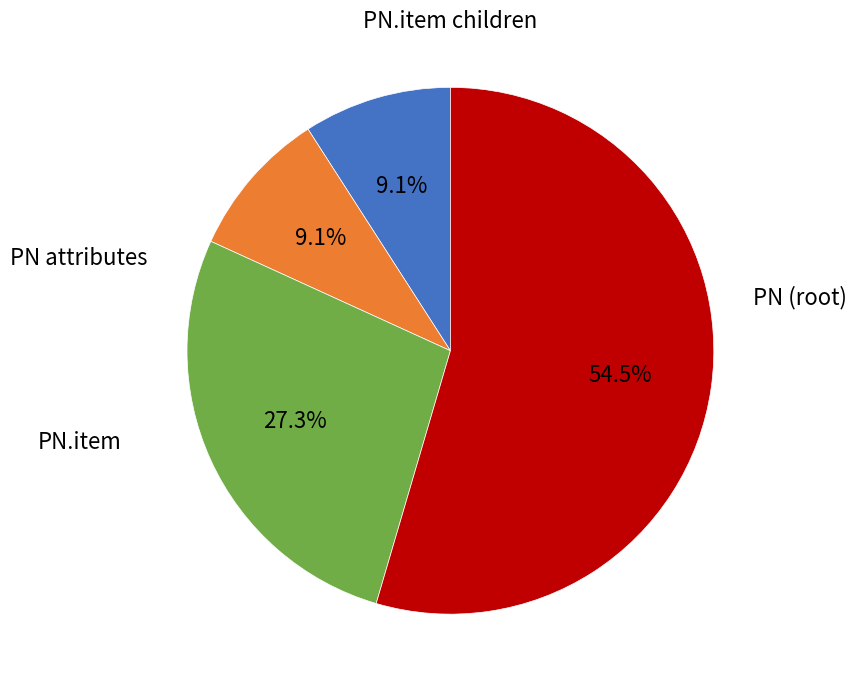

How many slices are in this pie chart?

4